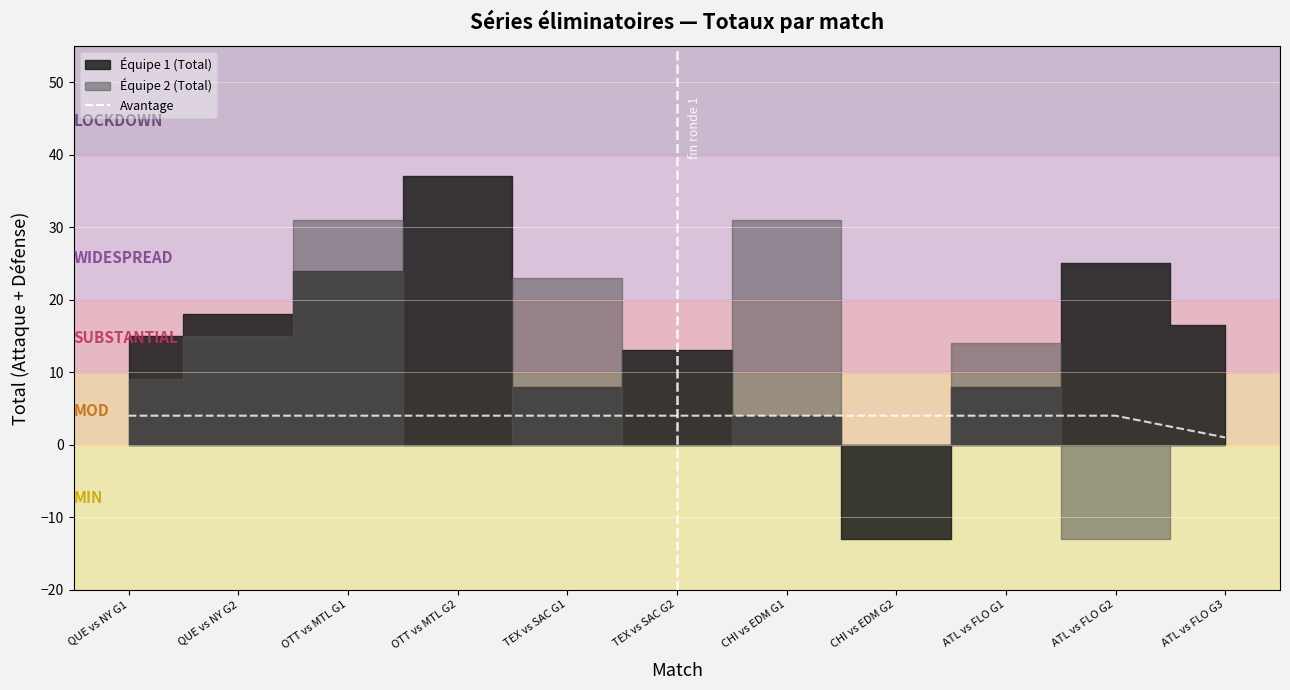

How many lines are shown in the chart?

1